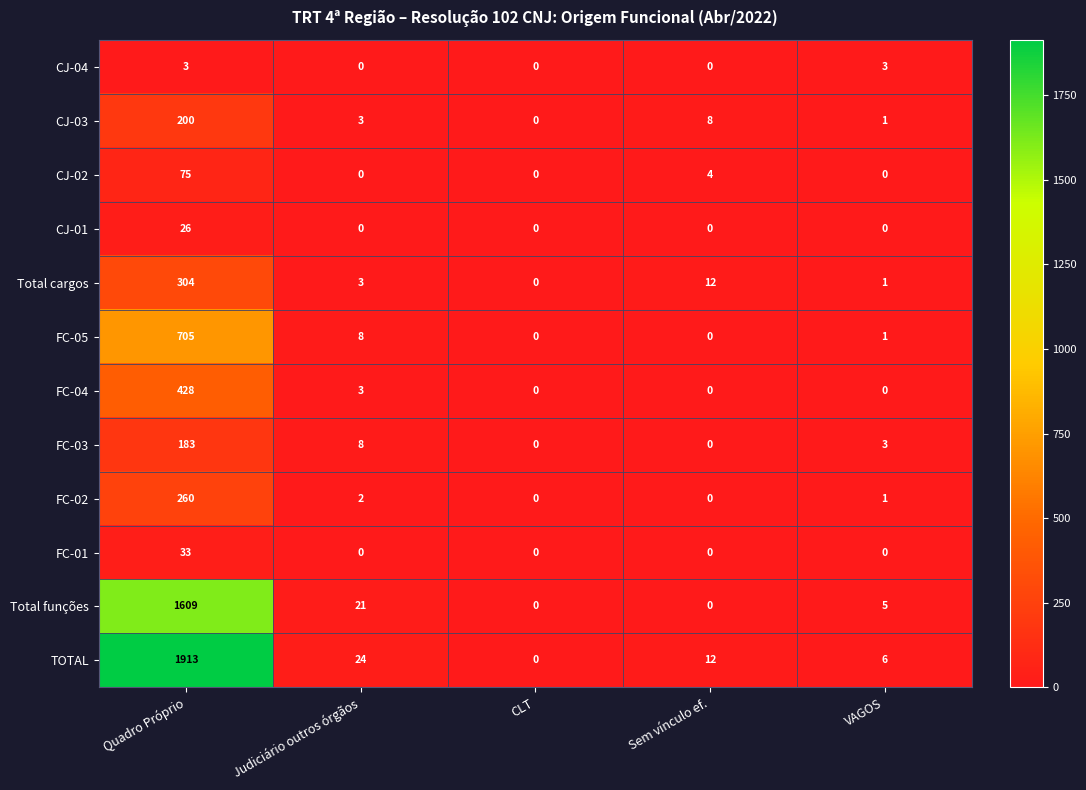

Is the value of CJ-02 at CLT greater than the value of CJ-03 at Sem vínculo ef.?

No